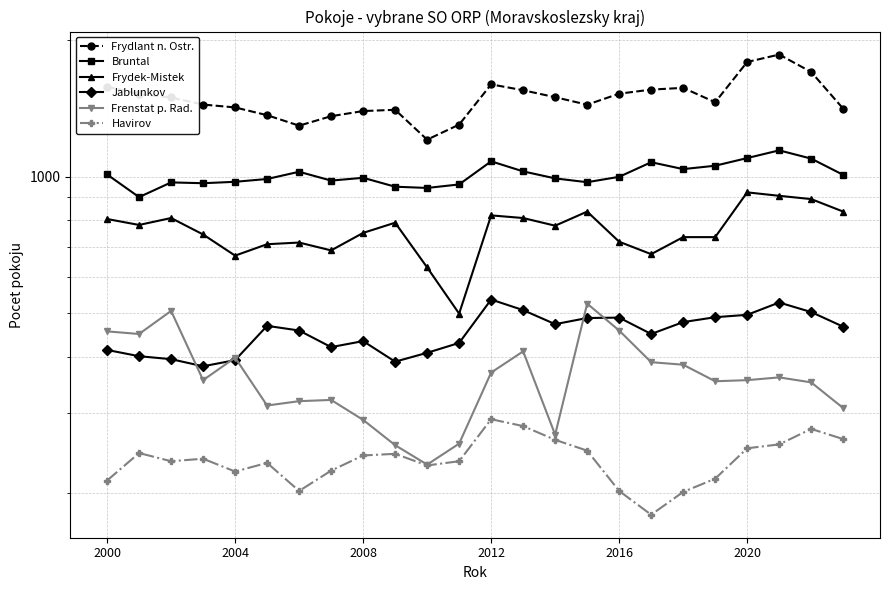

In Frydek-Mistek, how many points are lower than both neighbors (excluding endpoints)?

6